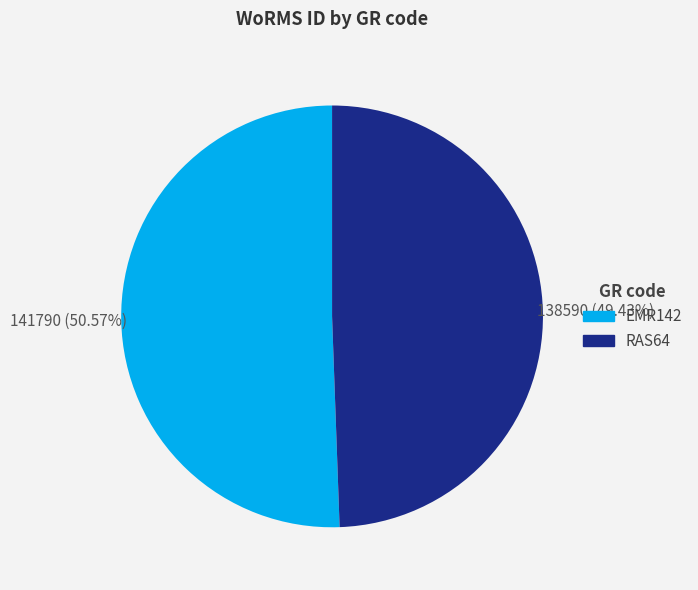

Do RAS64 and EMR142 together represent more than half of the pie?

Yes